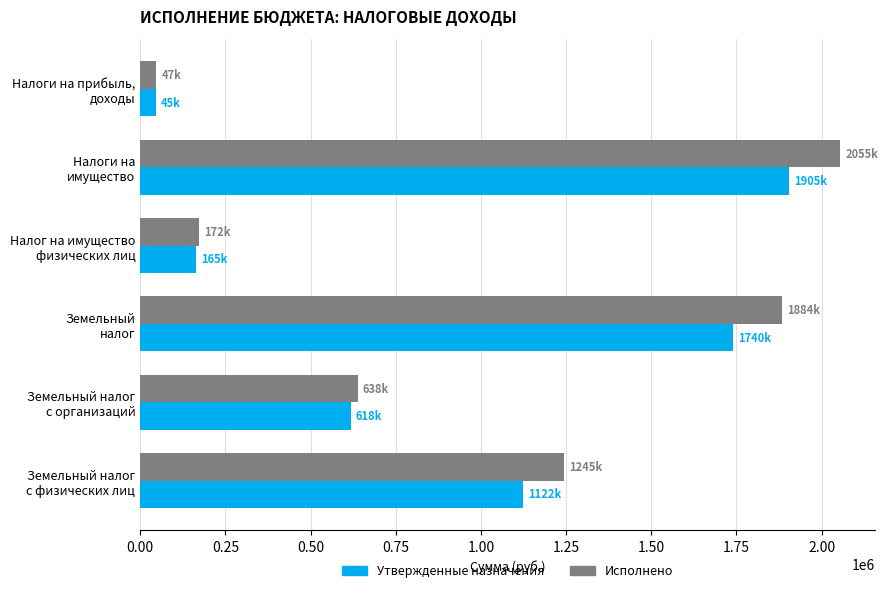

What is the average value of the Утвержденные назначения series?

932500.0